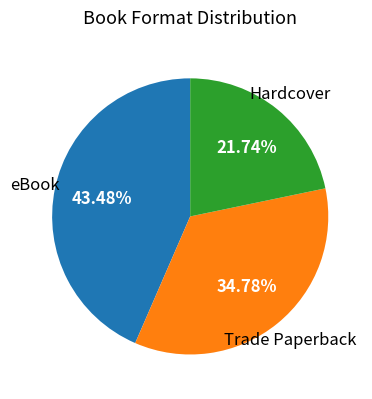

Is there any slice that represents more than half of the pie?

No